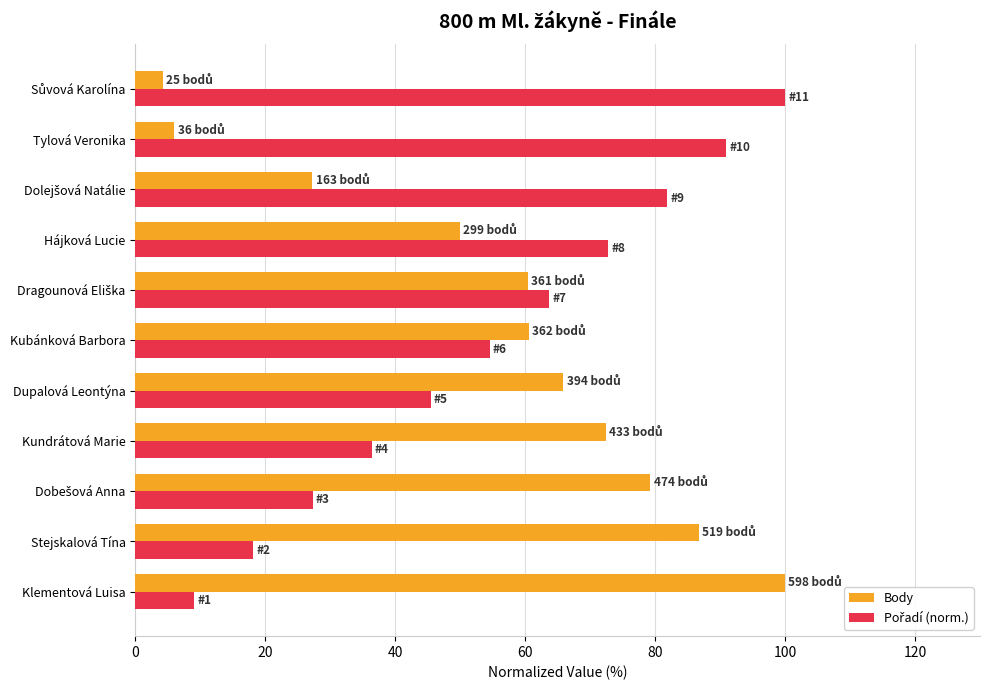

Is it true that Body equals 86.8 at Stejskalová Tína?

True